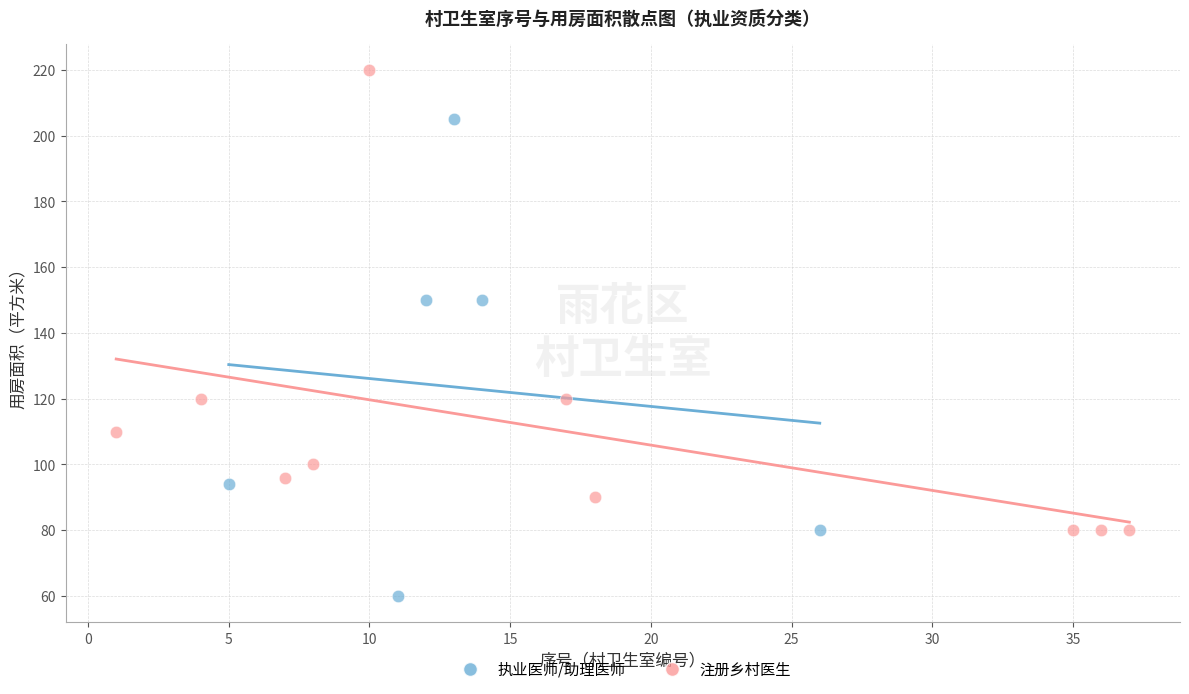

Which series contains the highest Y value?

注册乡村医生